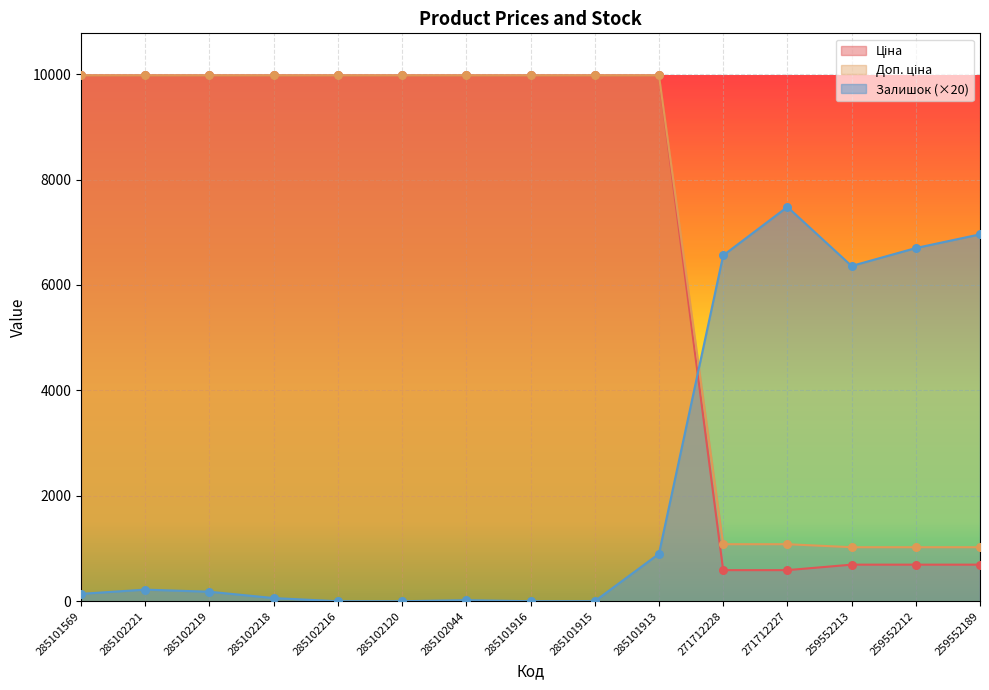

Is the value of Залишок at 285102219 greater than the value of Ціна at 285101915?

No